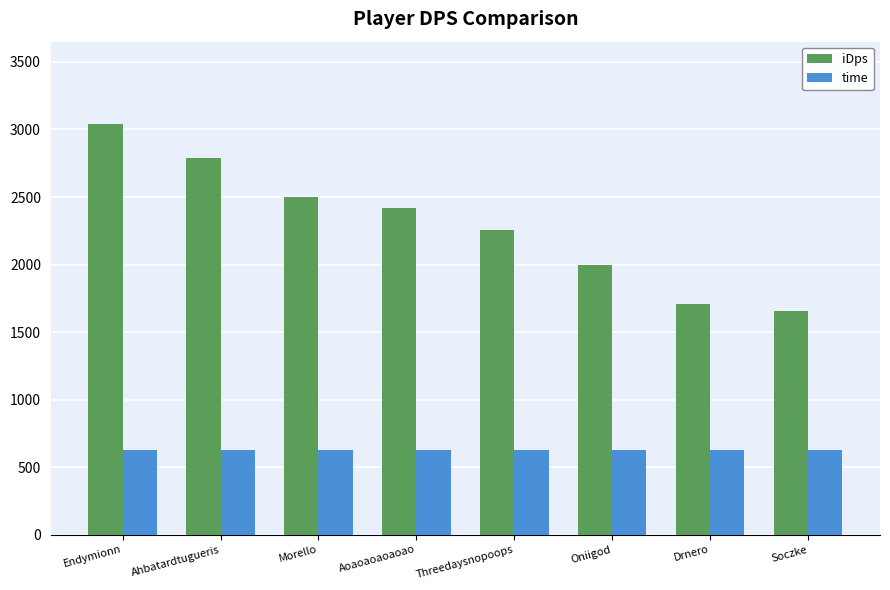

What is the approximate value of iDps at Morello?

2498.0